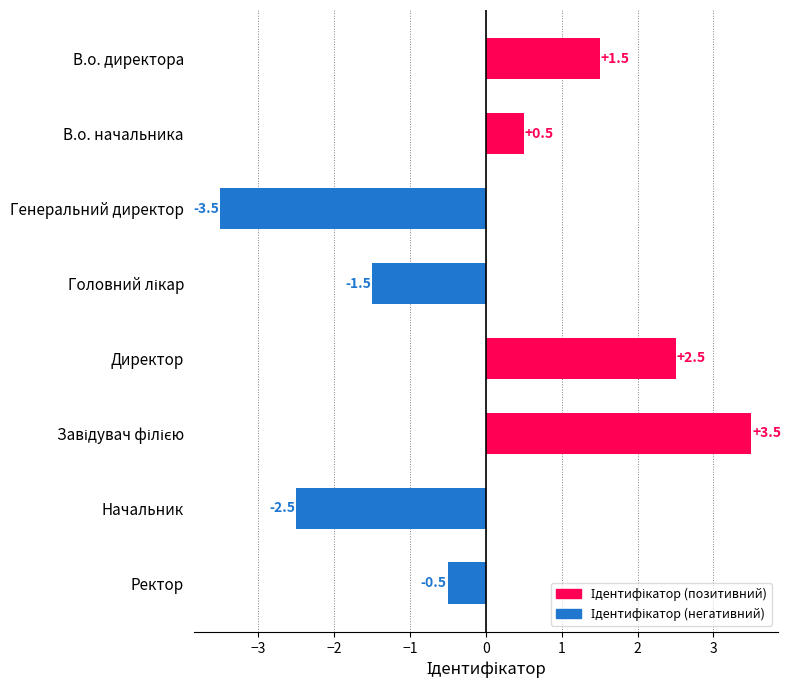

At which category does the chart reach its minimum across all series?

Генеральний директор